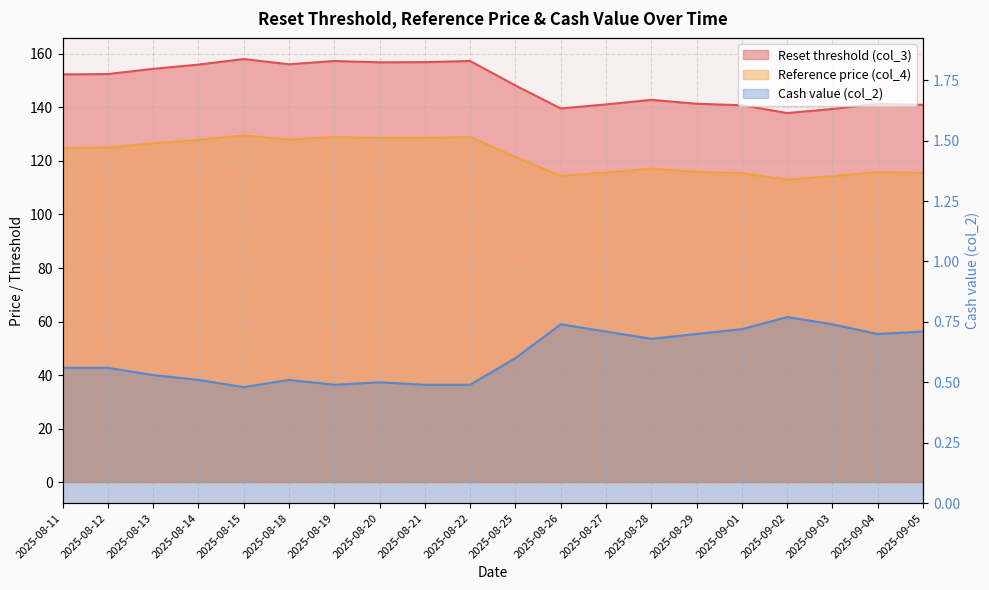

What position from the right is 2025-08-13?

18